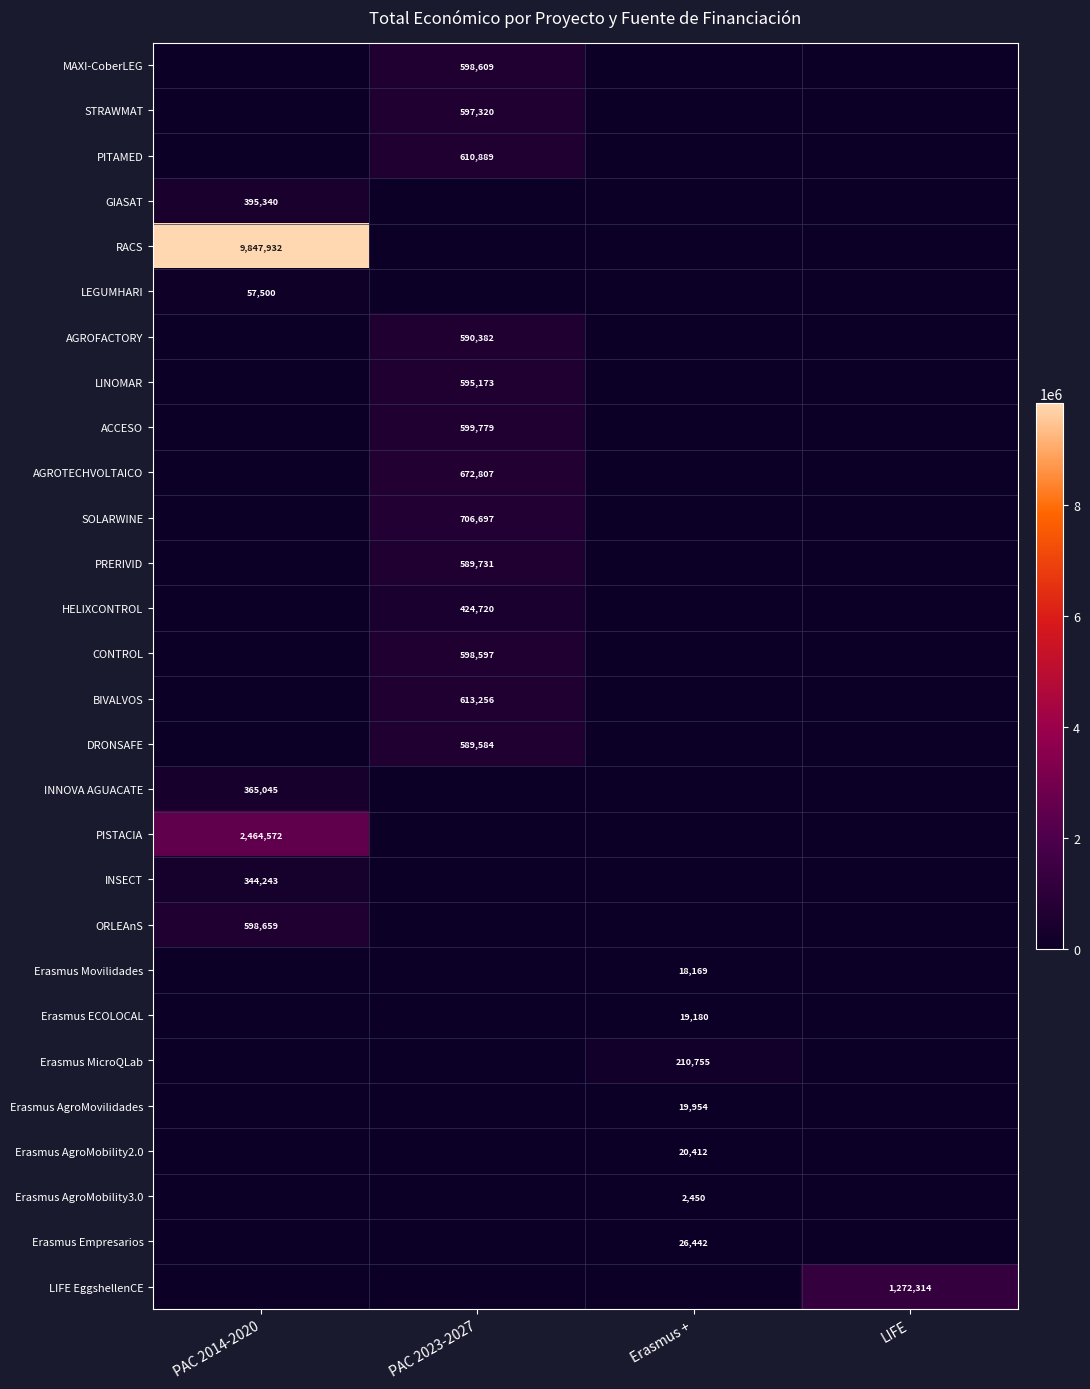

Is it true that LINOMAR equals 595173 at PAC 2023-2027?

True